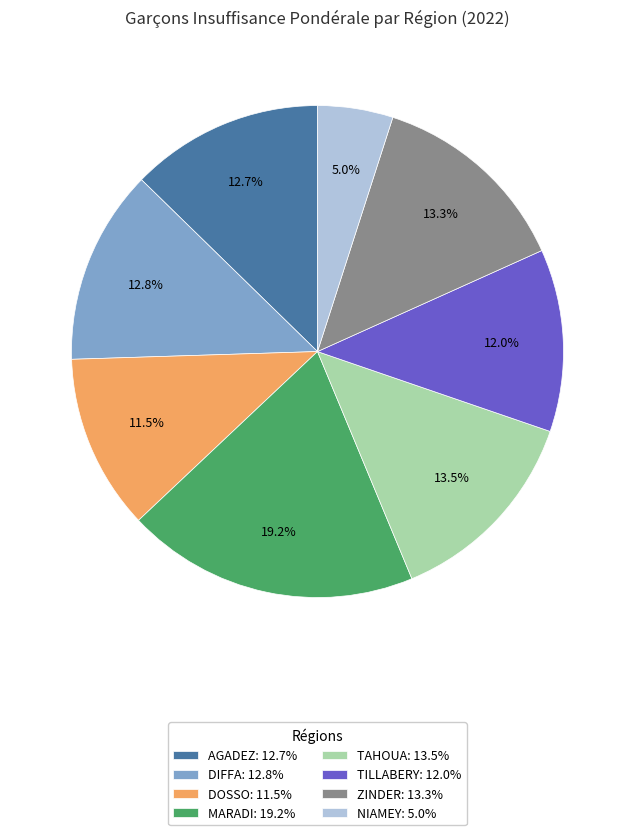

What percentage do AGADEZ and TILLABERY together represent?

24.7%